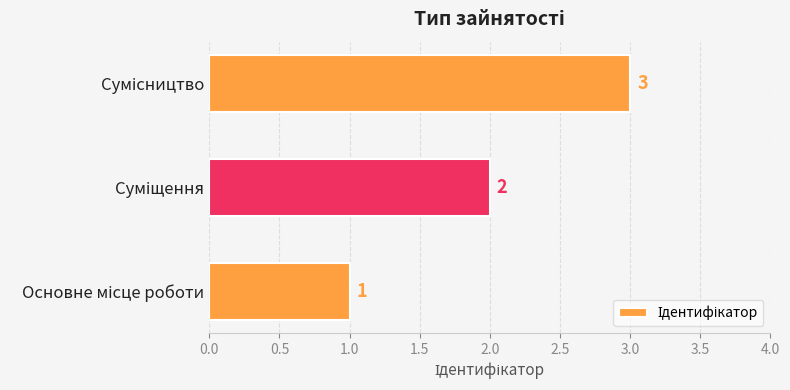

What is the maximum value shown in the chart?

3